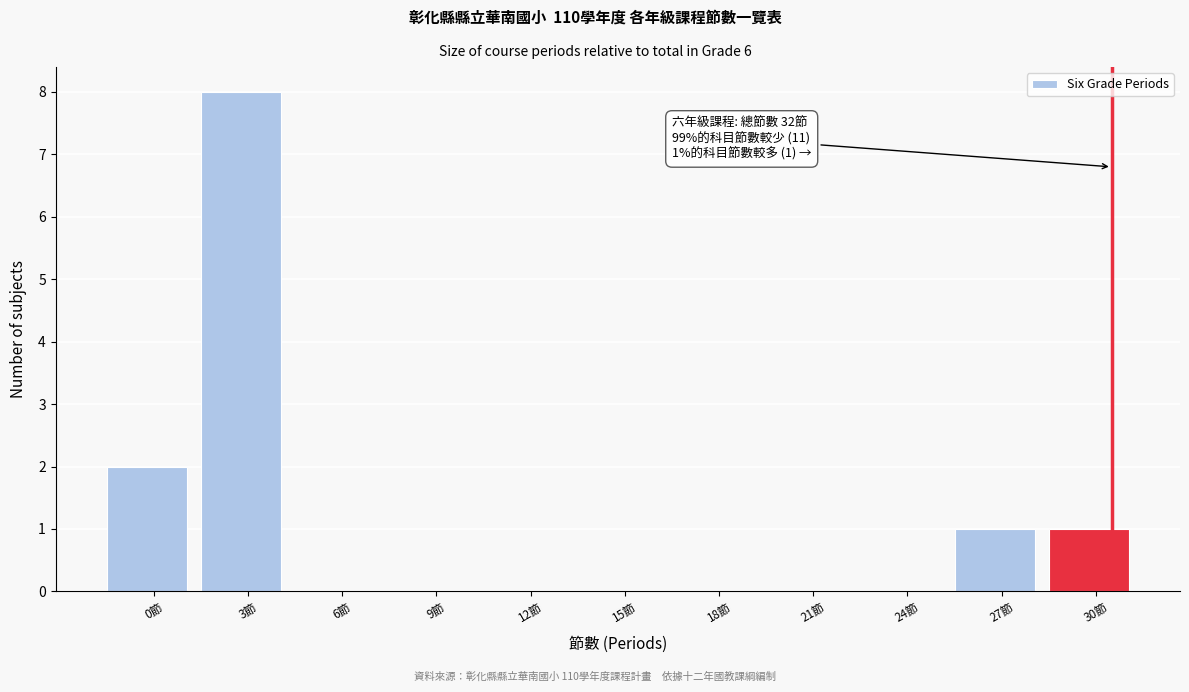

Reading right to left, extract all data points from this chart.

30節=1	27節=1	24節=0	21節=0	18節=0	15節=0	12節=0	9節=0	6節=0	3節=8	0節=2